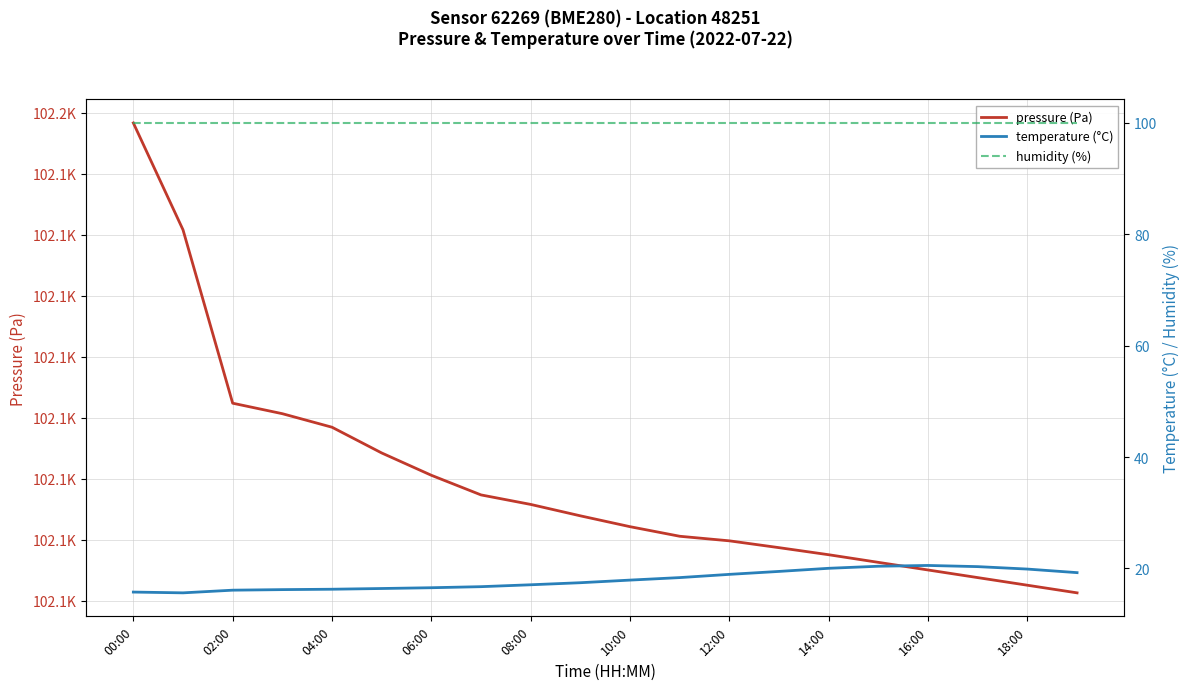

True or false: temperature (°C) and humidity (%) intersect in this chart.

False